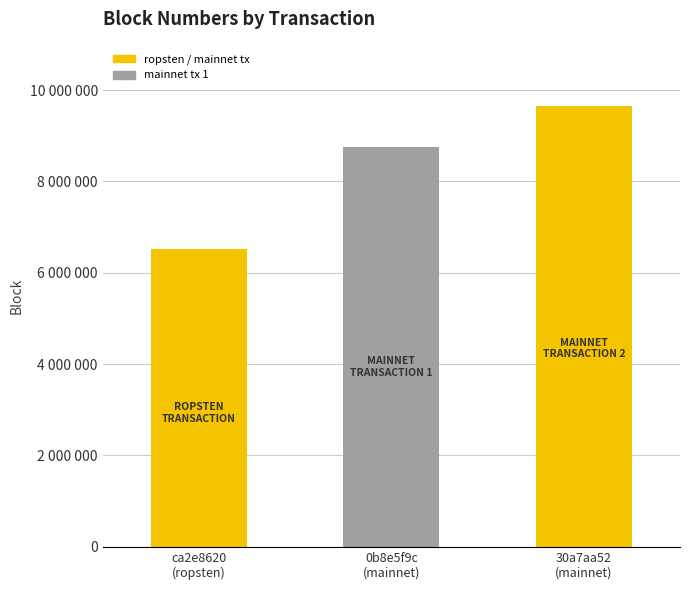

Where does the data first go above 8747090?

30a7aa52
(mainnet)